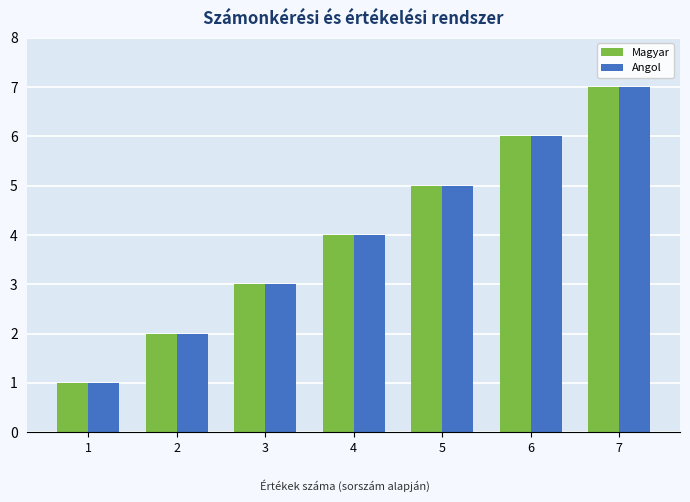

What is the value of the Angol bar at the 3rd from the left?

3